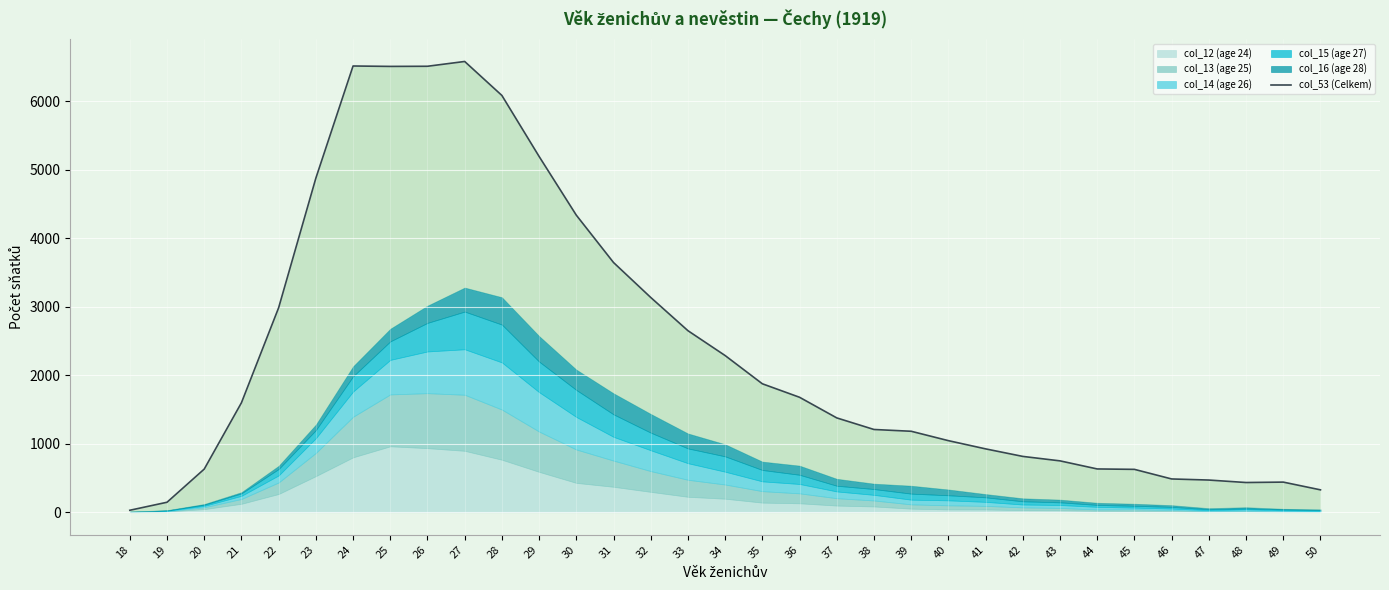

What is the value of the 2nd point from the left?

146